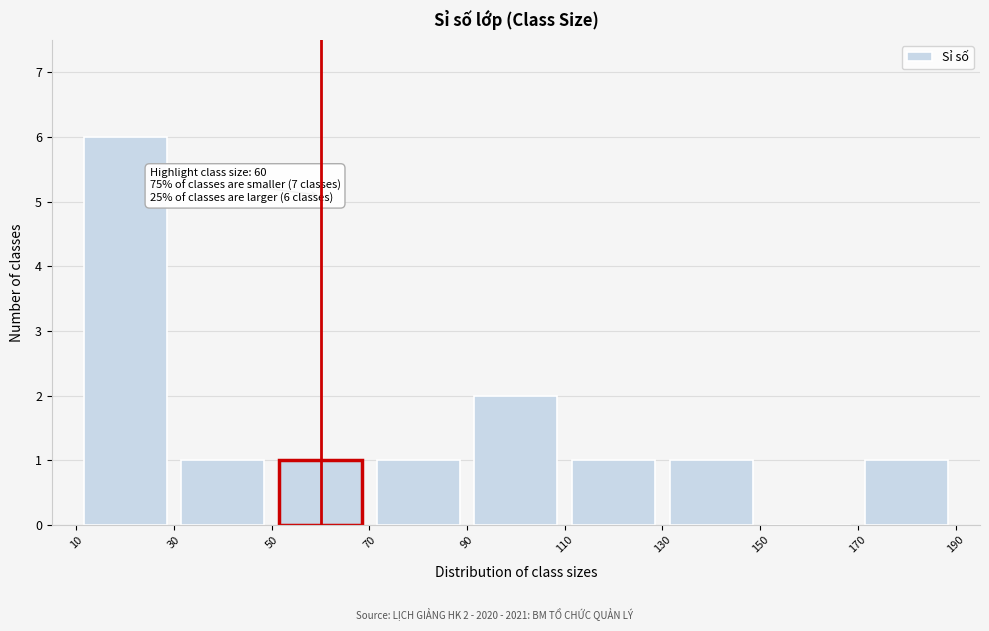

Which range on the x-axis has the tallest bar?

10 to 30